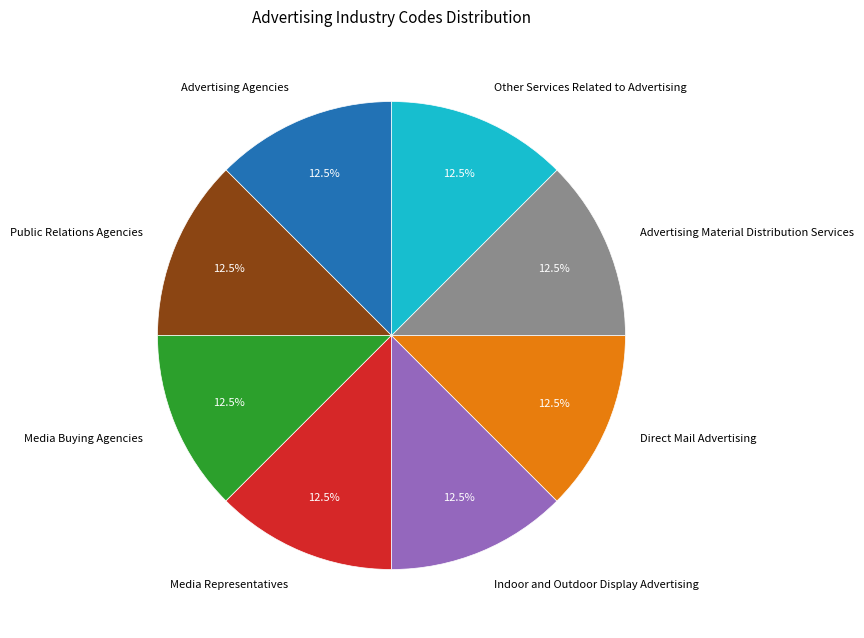

What is the ratio of the value at Advertising Agencies to the value at Public Relations Agencies?

1.0